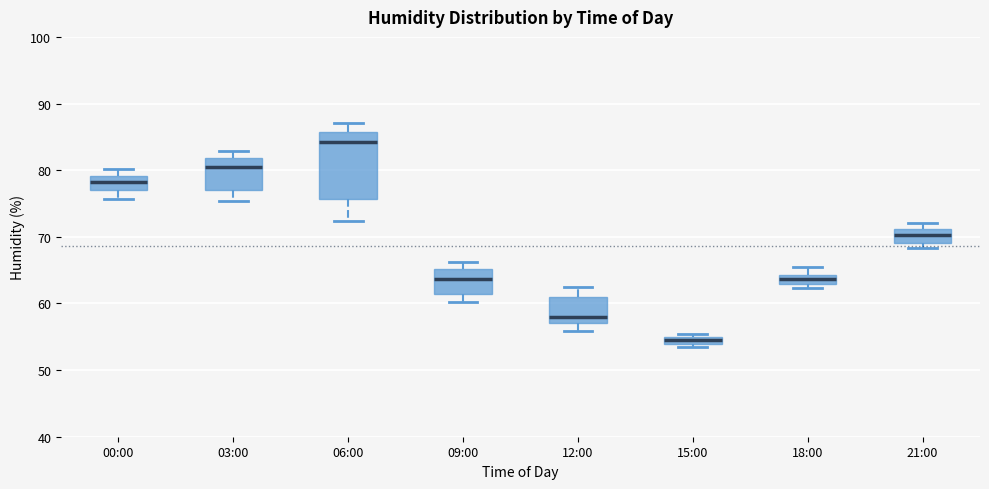

Comparing the boxes themselves (not the whiskers), which one is the tallest?

06:00